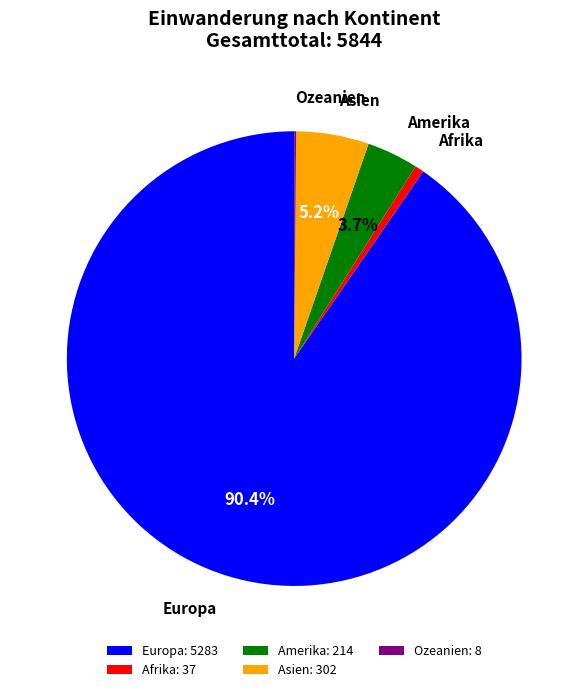

Which has a higher value, Europa or Asien?

Europa